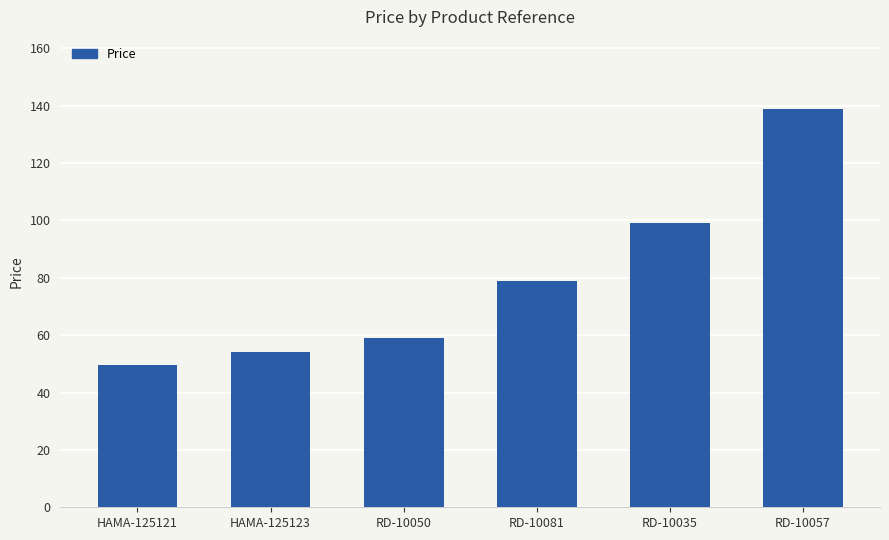

At which label is the value closest to 94?

RD-10035